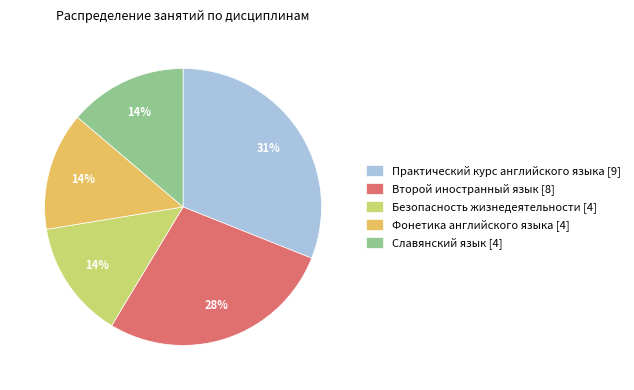

What percentage is the Фонетика английского языка slice, to the nearest percent?

14%